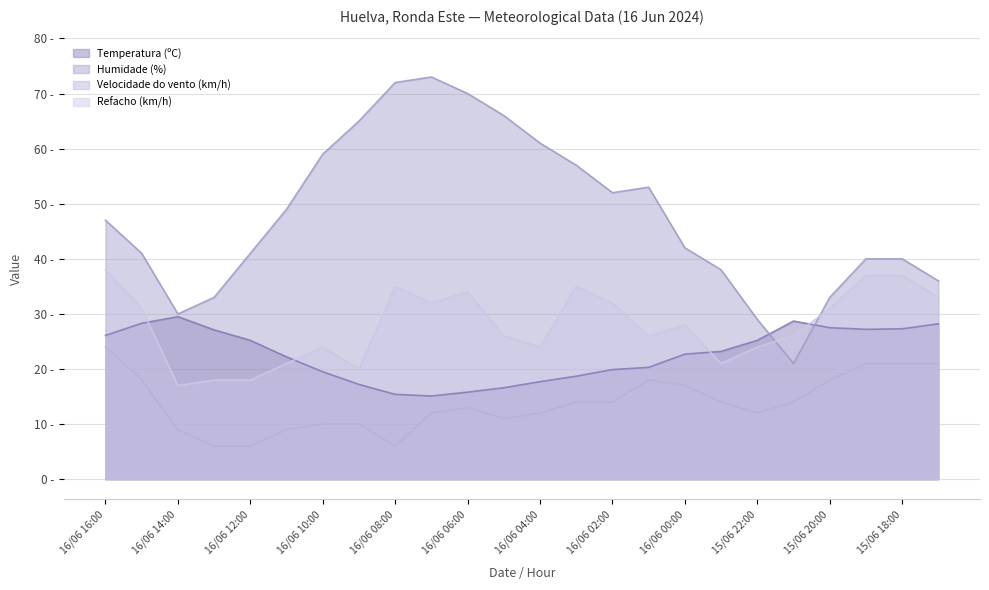

How many data points in Refacho (km/h) are less than 28?

12